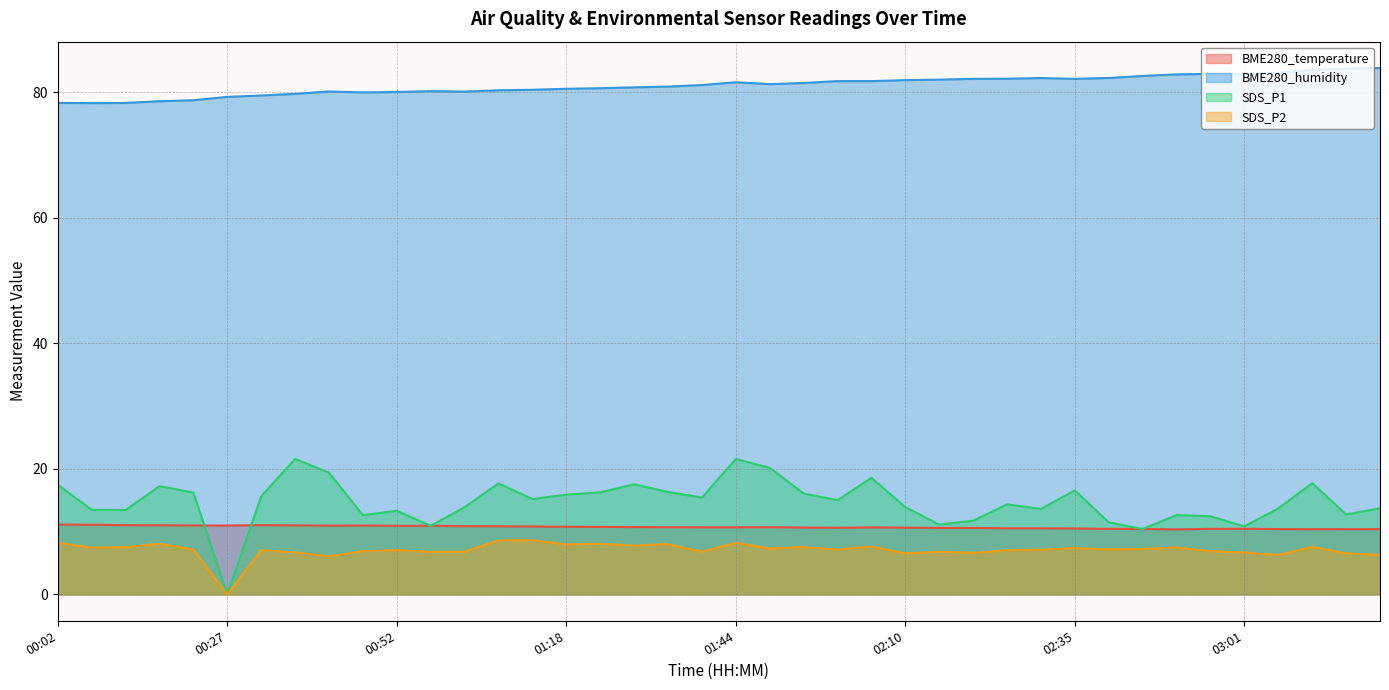

Is it true that BME280_temperature equals 2.5 at 01:08?

False